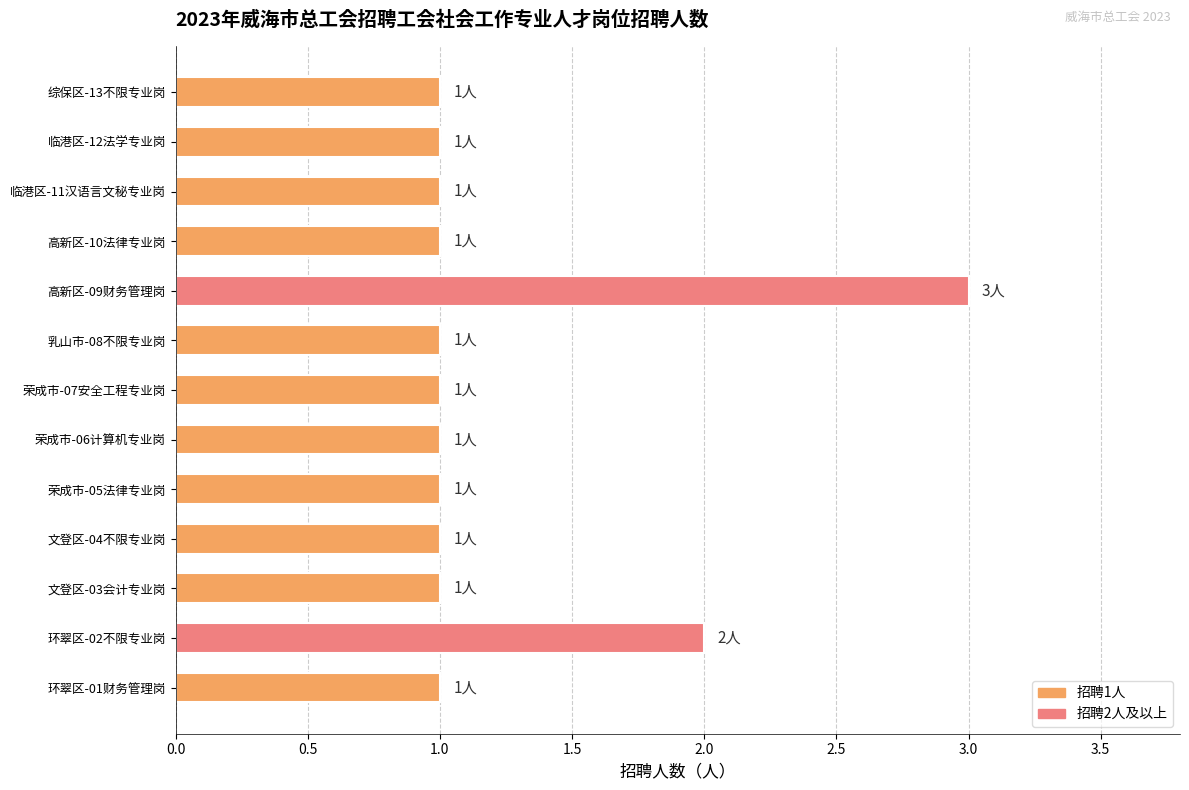

Reading bottom to top, what are all the values shown in this chart?

环翠区-01财务管理岗=1	环翠区-02不限专业岗=2	文登区-03会计专业岗=1	文登区-04不限专业岗=1	荣成市-05法律专业岗=1	荣成市-06计算机专业岗=1	荣成市-07安全工程专业岗=1	乳山市-08不限专业岗=1	高新区-09财务管理岗=3	高新区-10法律专业岗=1	临港区-11汉语言文秘专业岗=1	临港区-12法学专业岗=1	综保区-13不限专业岗=1